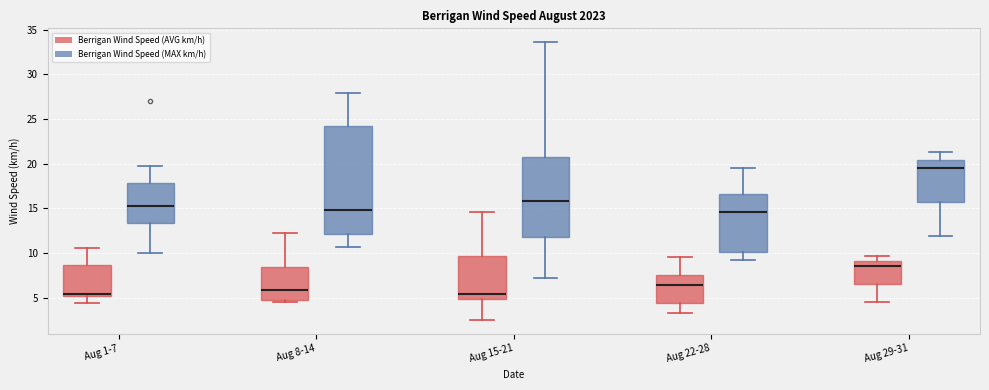

Reading left to right, read every box against the y-axis: the position of its median line, the range the box covers, and the ends of its whiskers. The values are not printed on the chart, so give them approximately, as read against the axis.

Aug 1-7 (Berrigan Wind Speed (AVG km/h)): median 5.5, box 5.0 to 8.5, whiskers 4.5 to 10.5
Aug 1-7 (Berrigan Wind Speed (MAX km/h)): median 15.5, box 13.5 to 18.0, whiskers 10.0 to 19.5
Aug 8-14 (Berrigan Wind Speed (AVG km/h)): median 6.0, box 5.0 to 8.5, whiskers 4.5 to 12.5
Aug 8-14 (Berrigan Wind Speed (MAX km/h)): median 15.0, box 12.0 to 24.5, whiskers 10.5 to 28.0
Aug 15-21 (Berrigan Wind Speed (AVG km/h)): median 5.5, box 5.0 to 9.5, whiskers 2.5 to 14.5
Aug 15-21 (Berrigan Wind Speed (MAX km/h)): median 16.0, box 12.0 to 20.5, whiskers 7.0 to 33.5
Aug 22-28 (Berrigan Wind Speed (AVG km/h)): median 6.5, box 4.5 to 7.5, whiskers 3.5 to 9.5
Aug 22-28 (Berrigan Wind Speed (MAX km/h)): median 14.5, box 10.0 to 16.5, whiskers 9.0 to 19.5
Aug 29-31 (Berrigan Wind Speed (AVG km/h)): median 8.5, box 6.5 to 9.0, whiskers 4.5 to 9.5
Aug 29-31 (Berrigan Wind Speed (MAX km/h)): median 19.5, box 15.5 to 20.5, whiskers 12.0 to 21.5